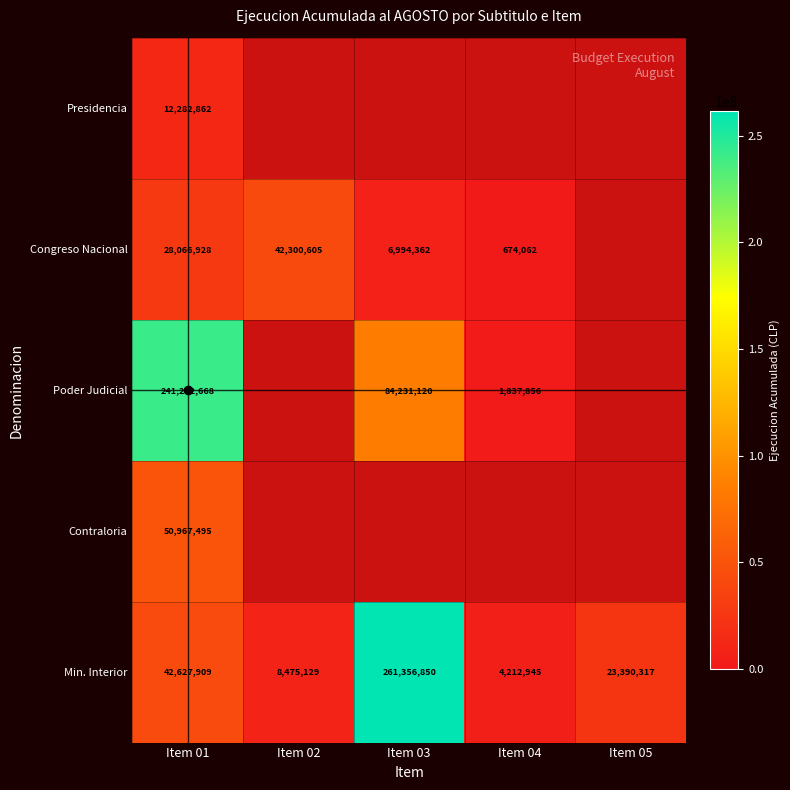

Rank the series by their maximum value, from highest to lowest.

Min. Interior, Poder Judicial, Contraloria, Congreso Nacional, Presidencia